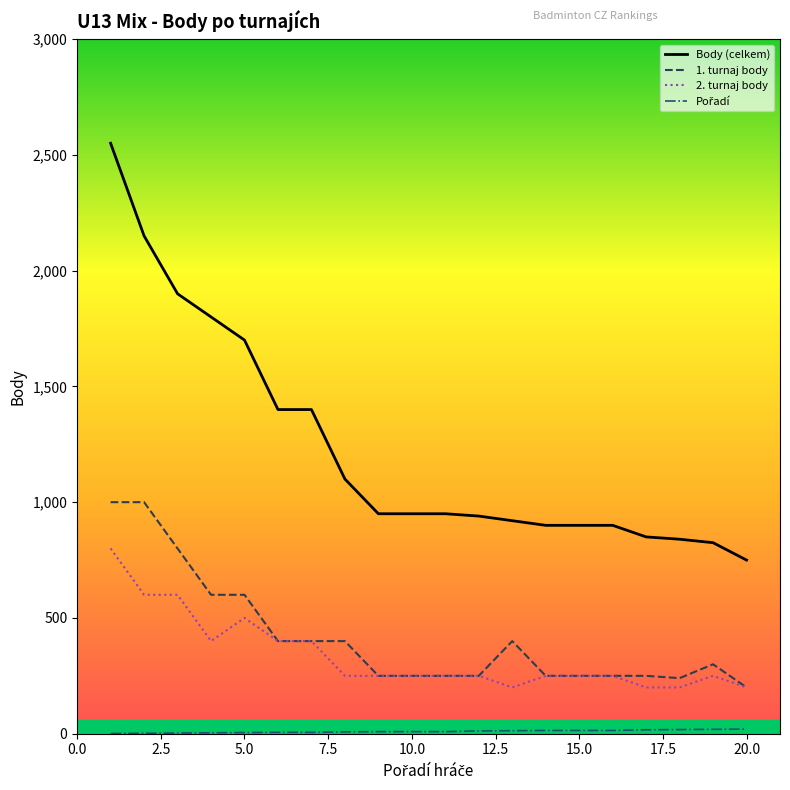

What is the maximum value shown in the chart?

2550